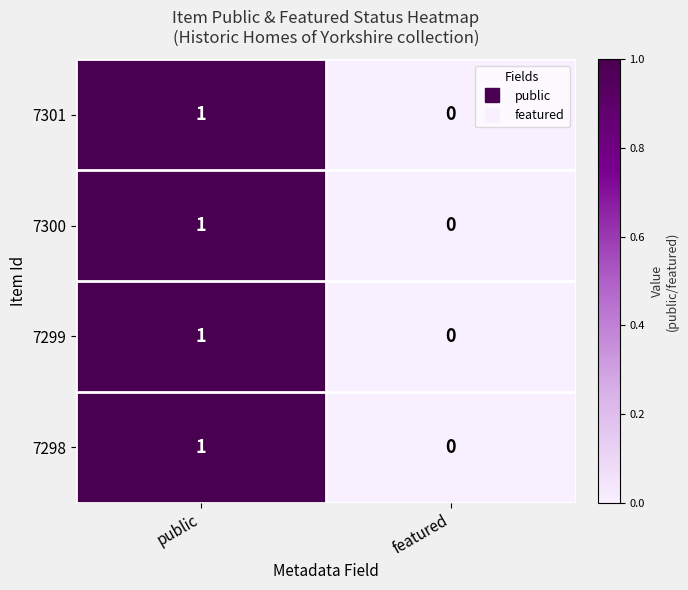

At which label is 7301 closest to 0?

featured